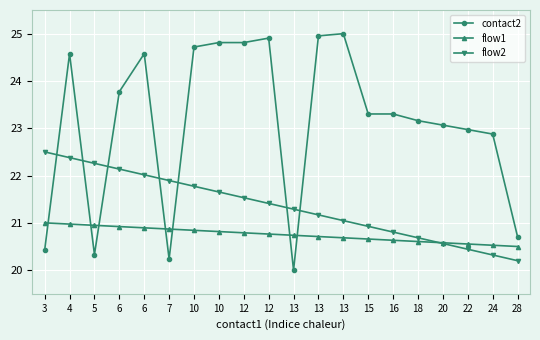

Does the chart have visible grid lines?

Yes